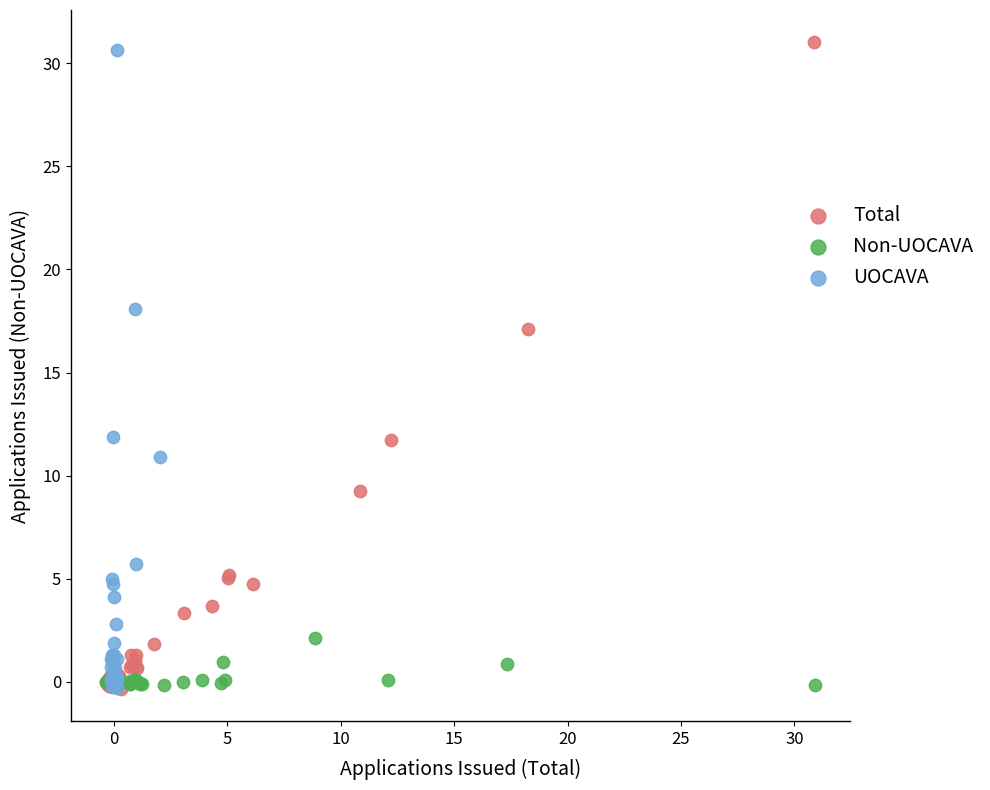

Which series contains the highest Y value?

Total